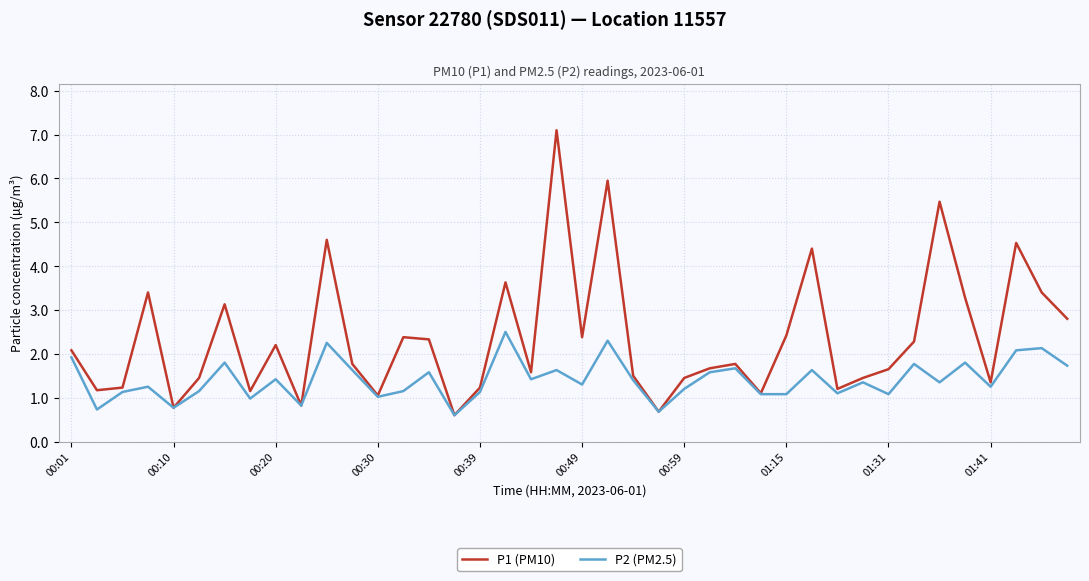

Rank the series by their average value, from lowest to highest.

P2 (PM2.5), P1 (PM10)